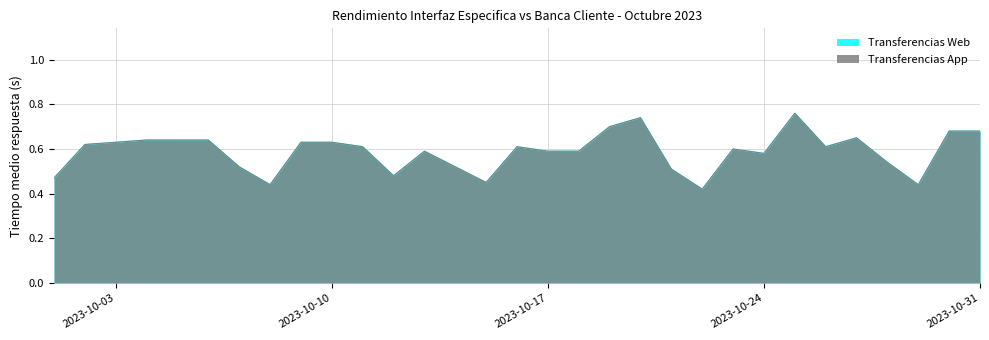

What is the average value of the Transferencias App series?

0.6